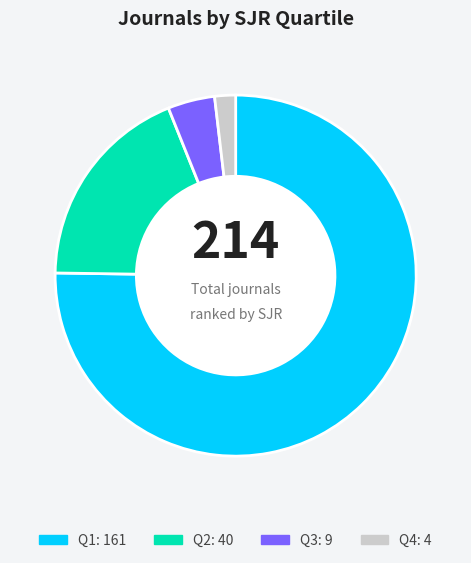

The Q3 slice represents 14% of the pie. True or false?

False